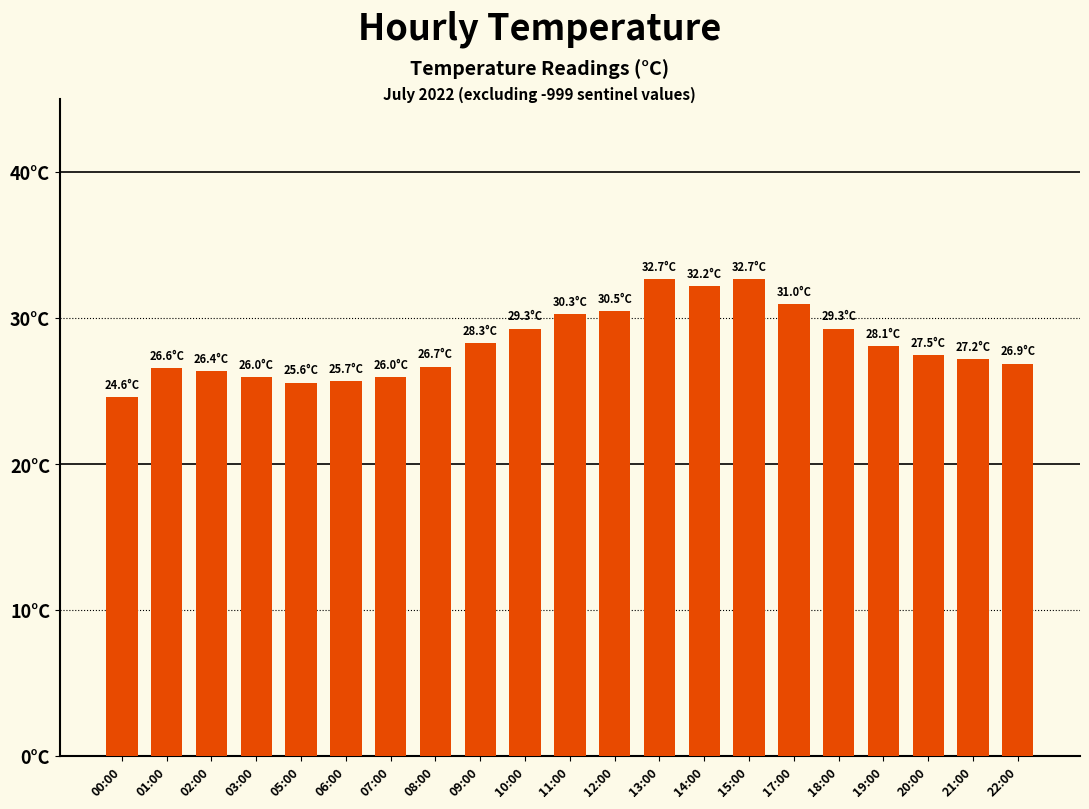

Reading left to right, list all the values displayed in this chart.

00:00=24.6	01:00=26.6	02:00=26.4	03:00=26.0	05:00=25.6	06:00=25.7	07:00=26.0	08:00=26.7	09:00=28.3	10:00=29.3	11:00=30.3	12:00=30.5	13:00=32.7	14:00=32.2	15:00=32.7	17:00=31.0	18:00=29.3	19:00=28.1	20:00=27.5	21:00=27.2	22:00=26.9